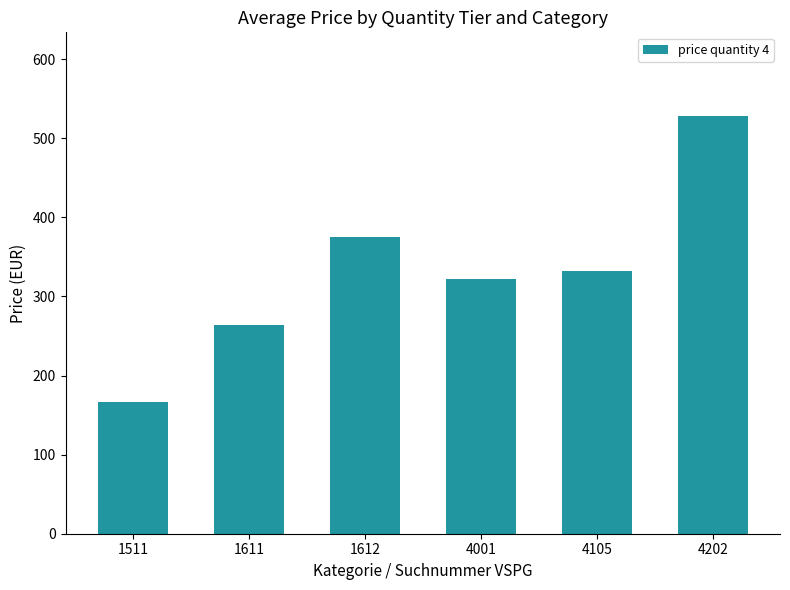

Rank the categories by value from lowest to highest.

1511, 1611, 4001, 4105, 1612, 4202